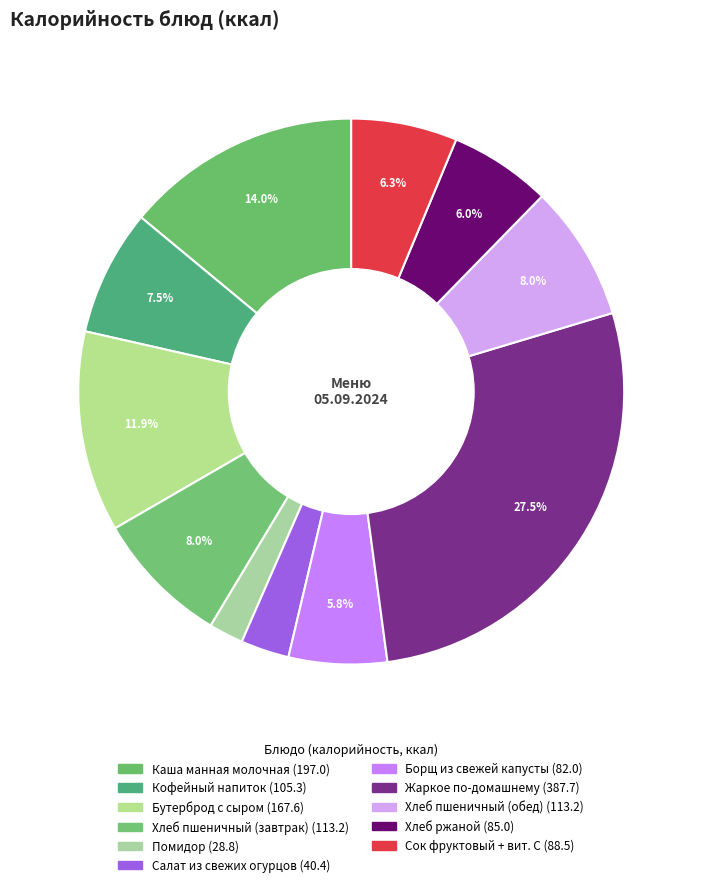

What is the change in value from Помидор to Хлеб пшеничный (обед)?

+84.4